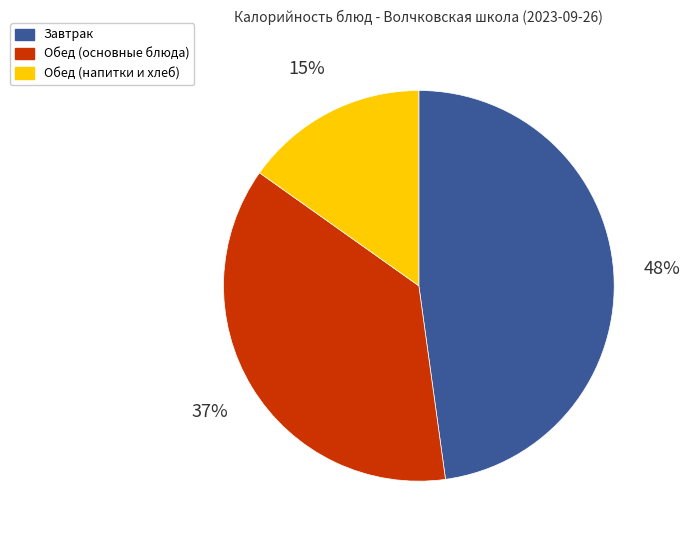

Is there a majority slice in this chart?

No